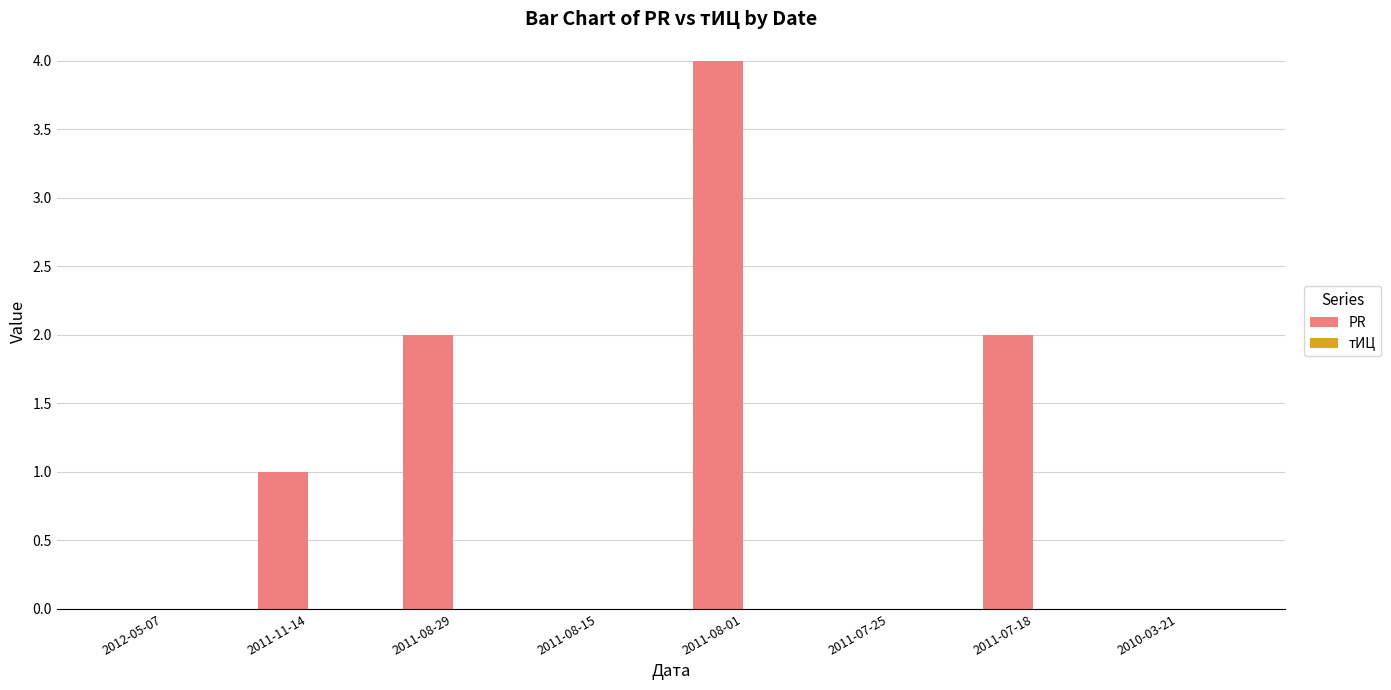

Between 2010-03-21 and 2011-08-29, which is larger?

2011-08-29